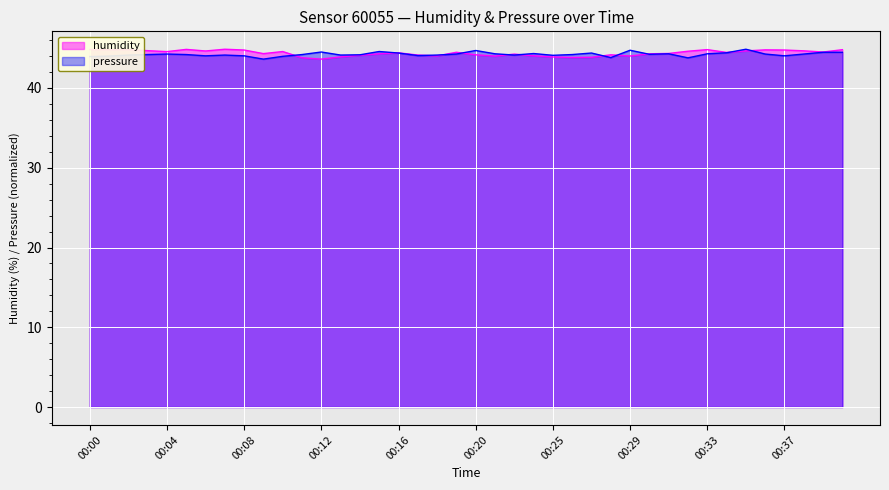

How many times do humidity and pressure cross each other?

12